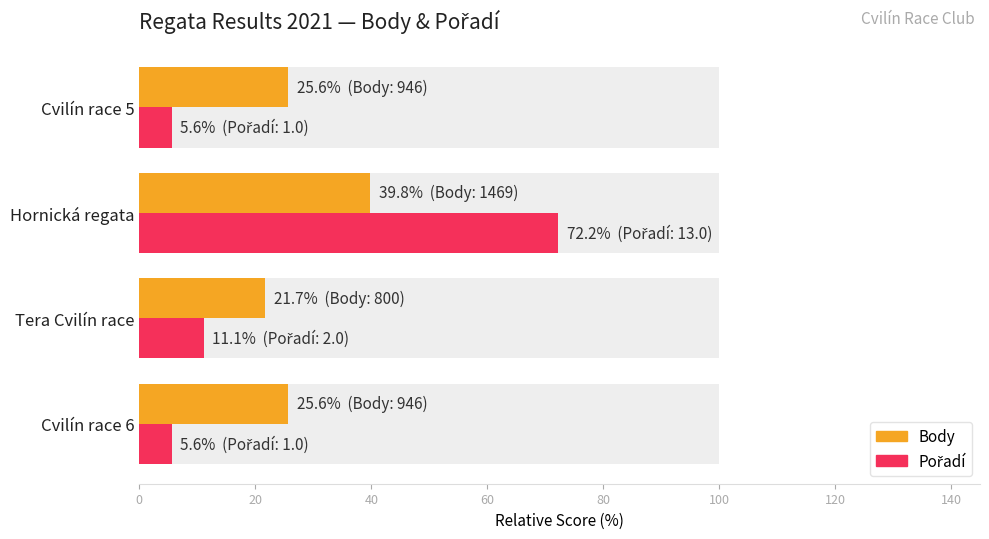

What is the difference between the maximum and minimum values in the Pořadí series?

66.7